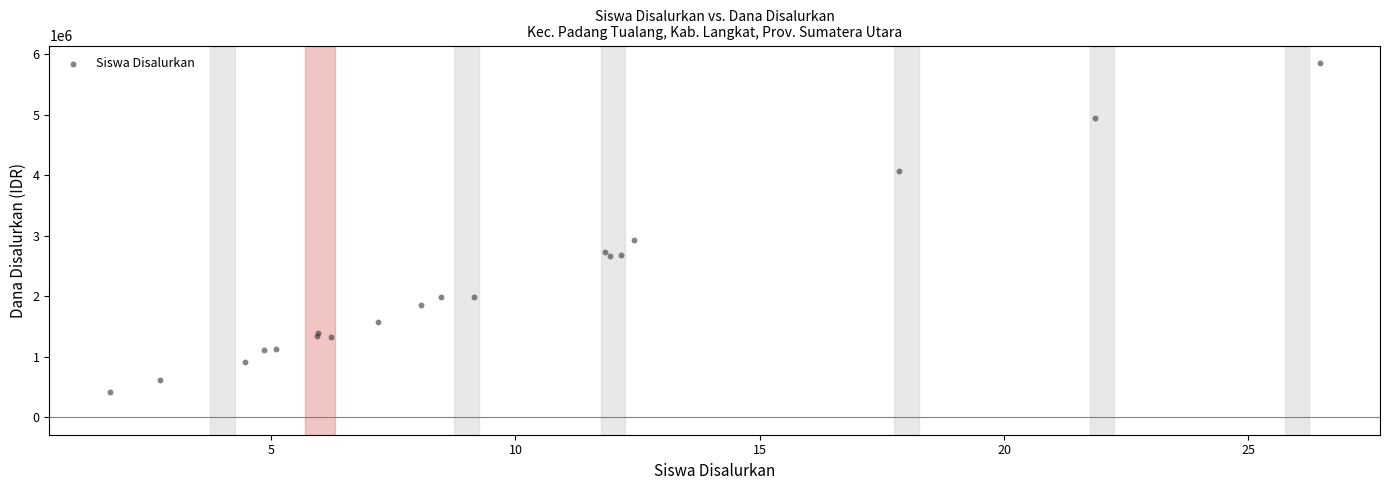

What Y value in the scatter plot is closest to 3132700?

2924595.1